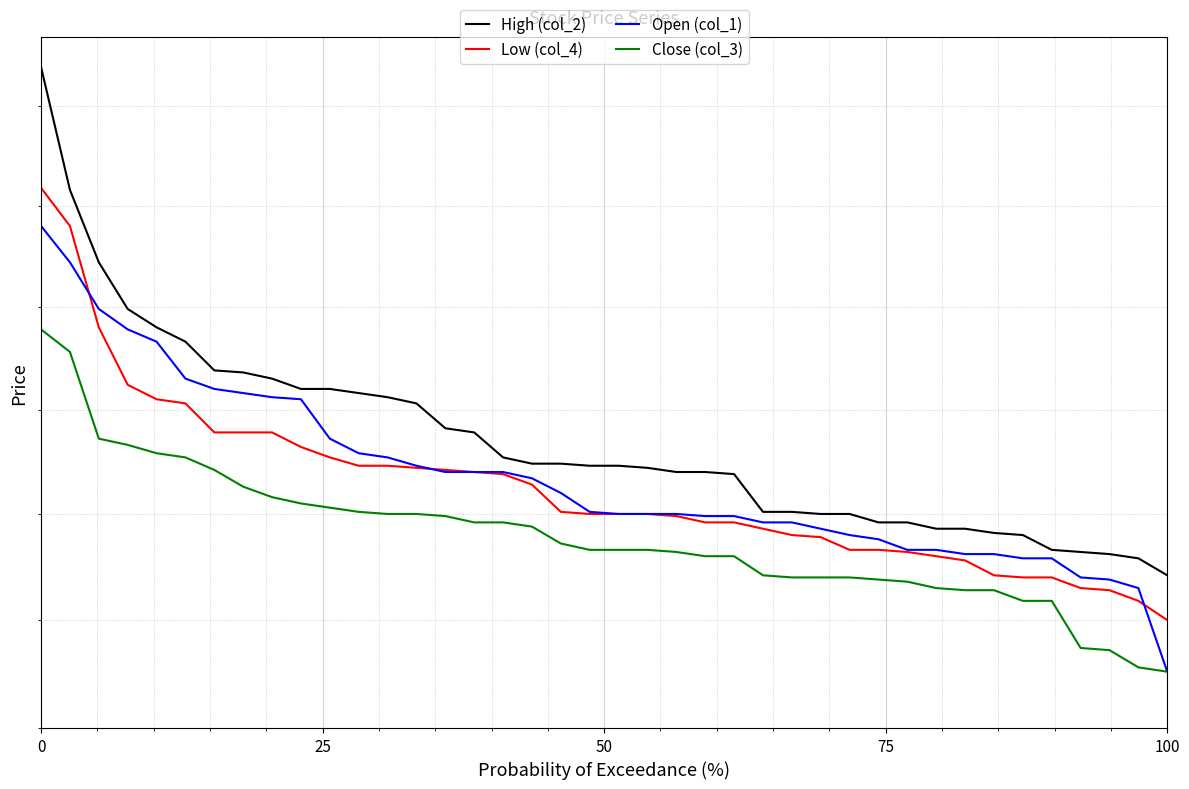

Is this an area chart (filled region under the line)?

No